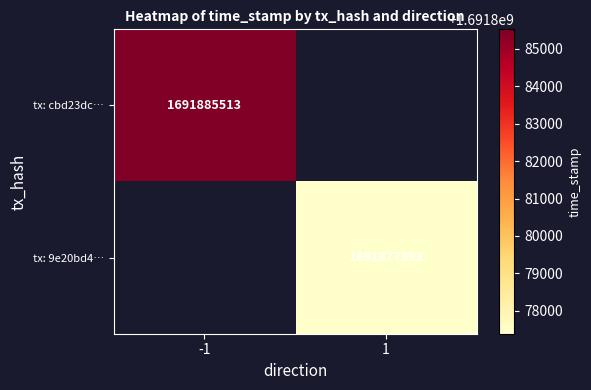

The value of tx: 9e20bd4… at 1 is 1691877393. True or false?

True